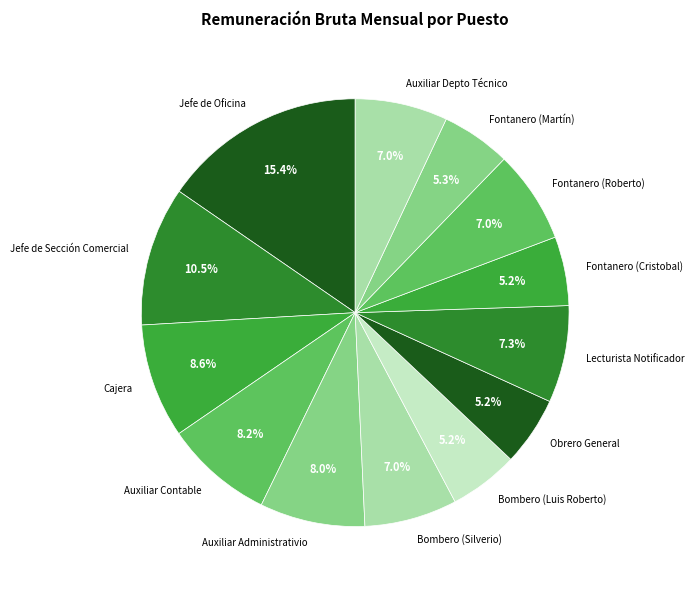

Which slice is the largest?

Jefe de Oficina